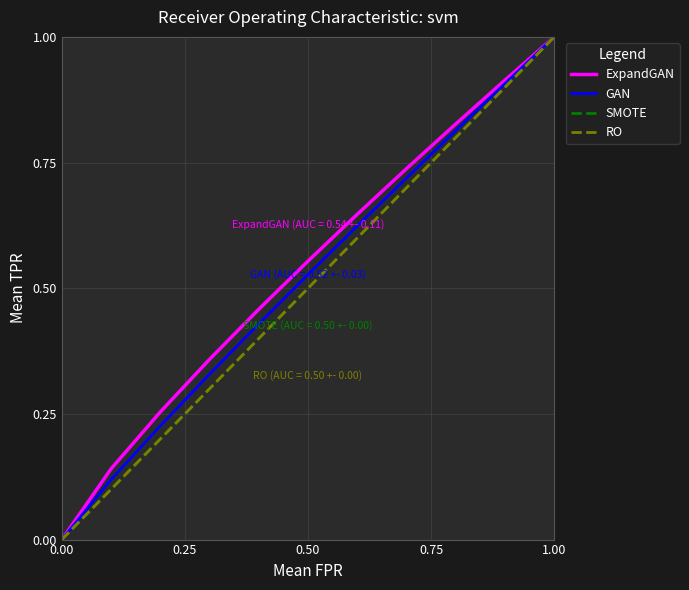

Is this an area chart (filled region under the line)?

No